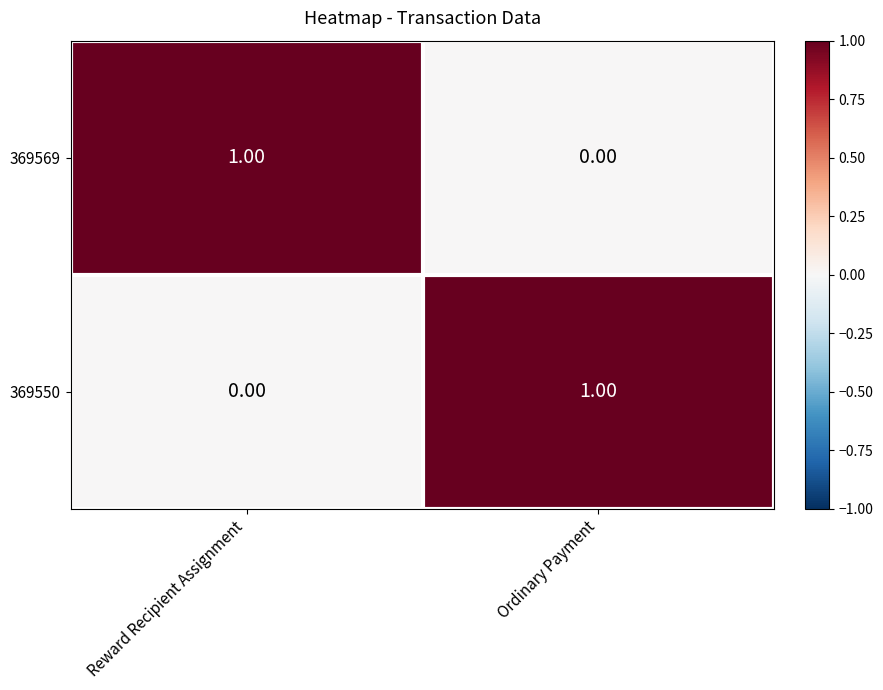

Where is 369569 nearest to the value 0?

Ordinary Payment